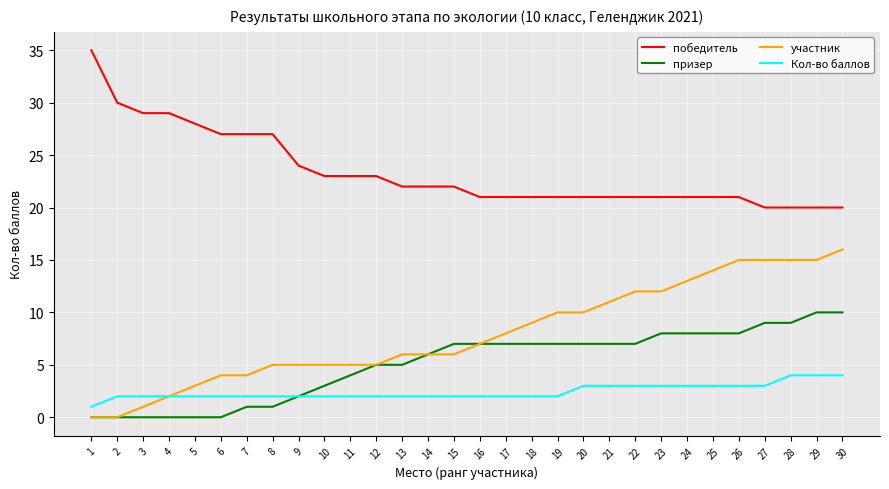

True or false: участник and победитель cross at least once.

False